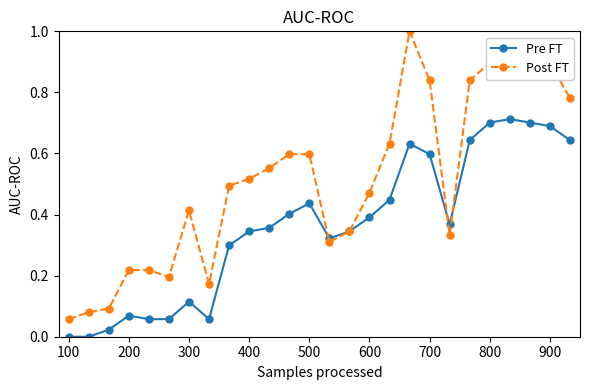

Which series has the widest spread of values?

Post FT